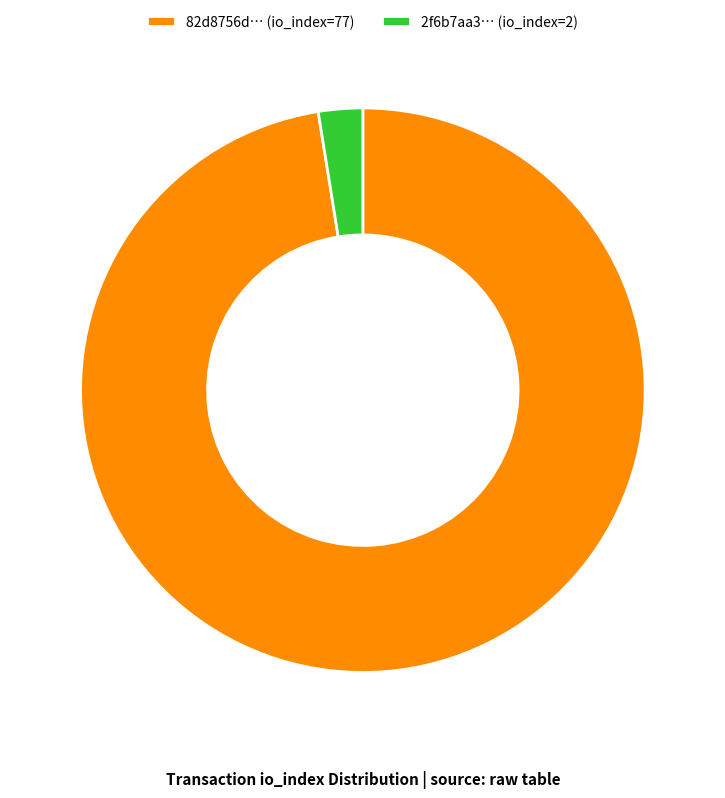

Between 82d8756d… (io_index=77) and 2f6b7aa3… (io_index=2), which is larger?

82d8756d… (io_index=77)